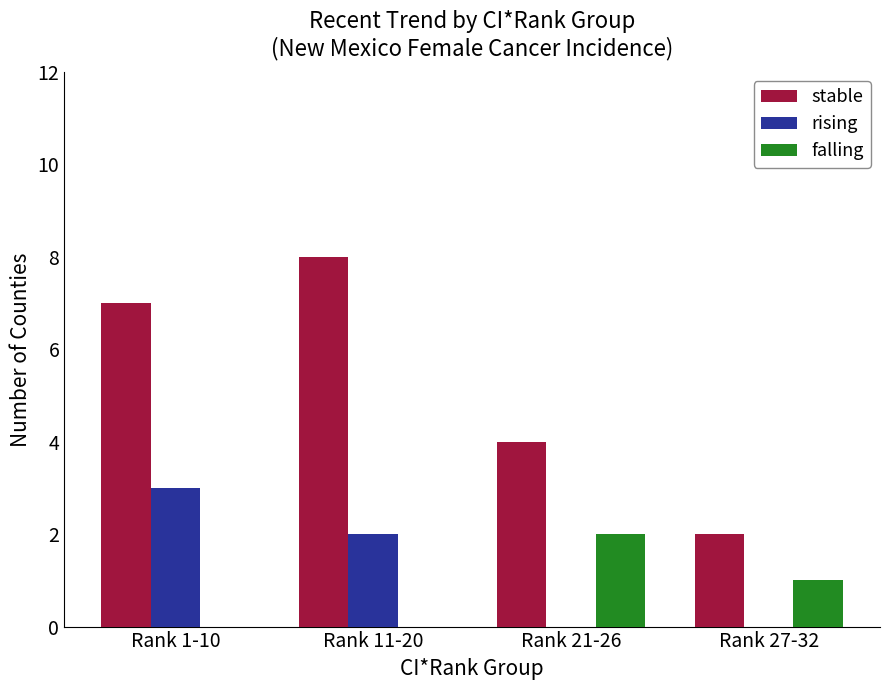

Which series has the largest total across all categories?

stable